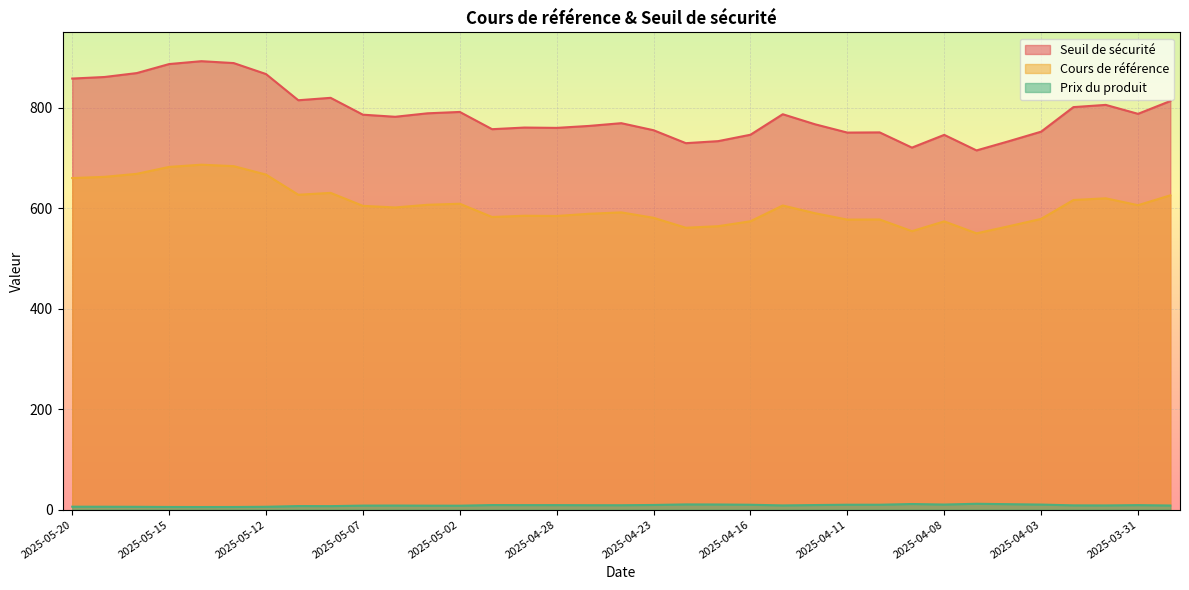

True or false: Cours de référence and Seuil de sécurité cross at least once.

False